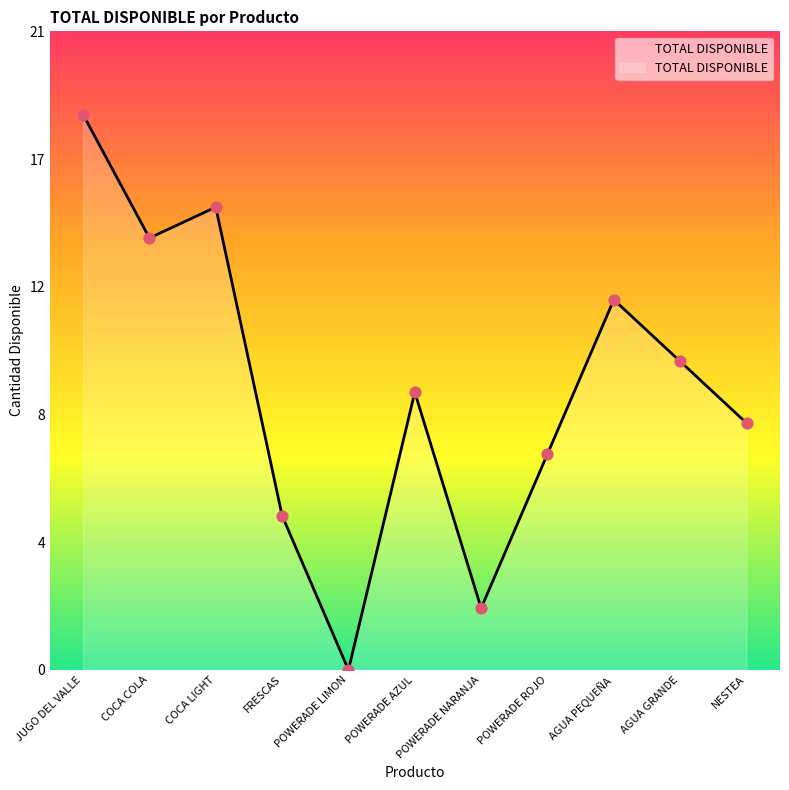

Between POWERADE LIMON and POWERADE ROJO, which is larger?

POWERADE ROJO